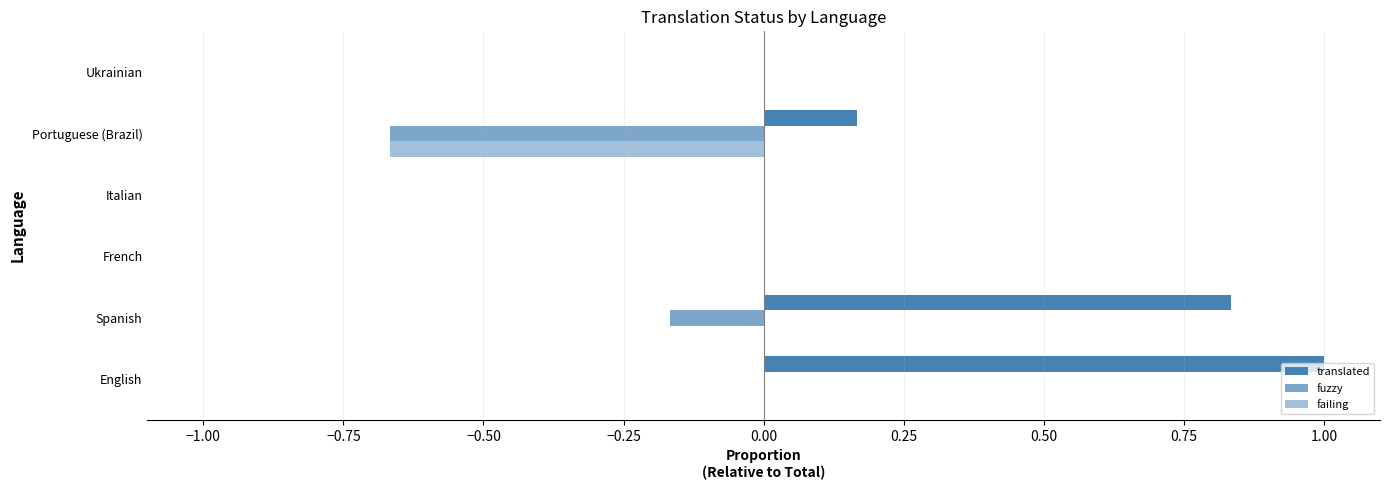

Rank the series by their maximum value, from highest to lowest.

translated, fuzzy, failing